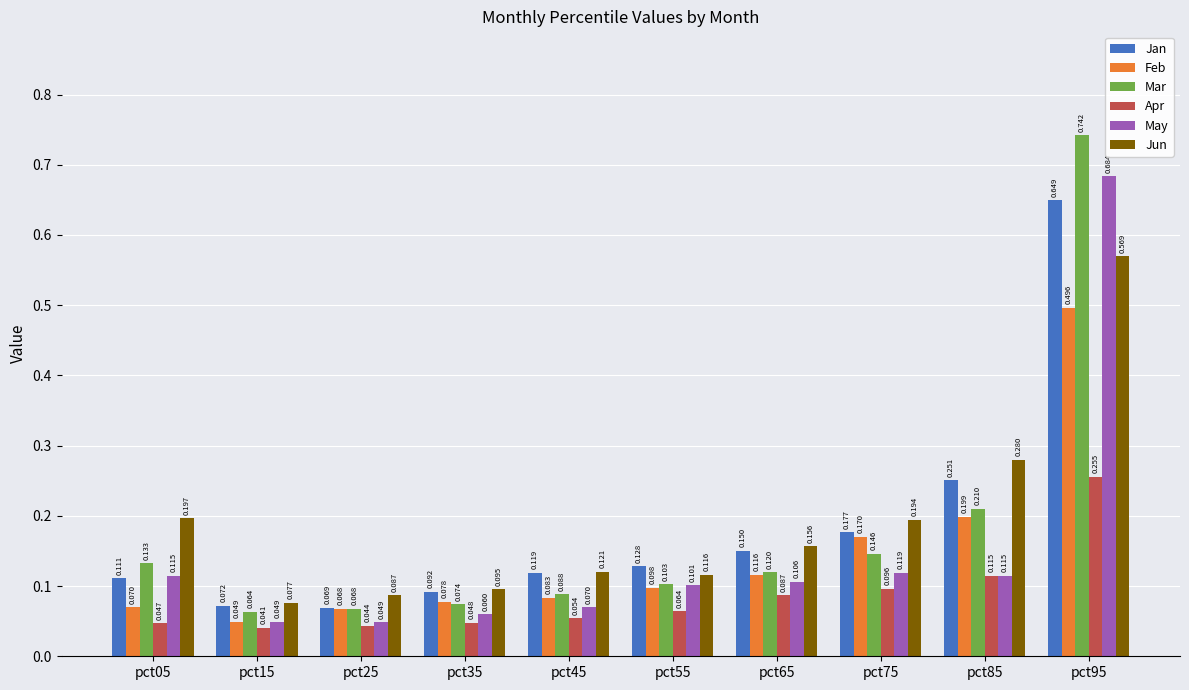

Which series changed the most between pct15 and pct75?

Feb